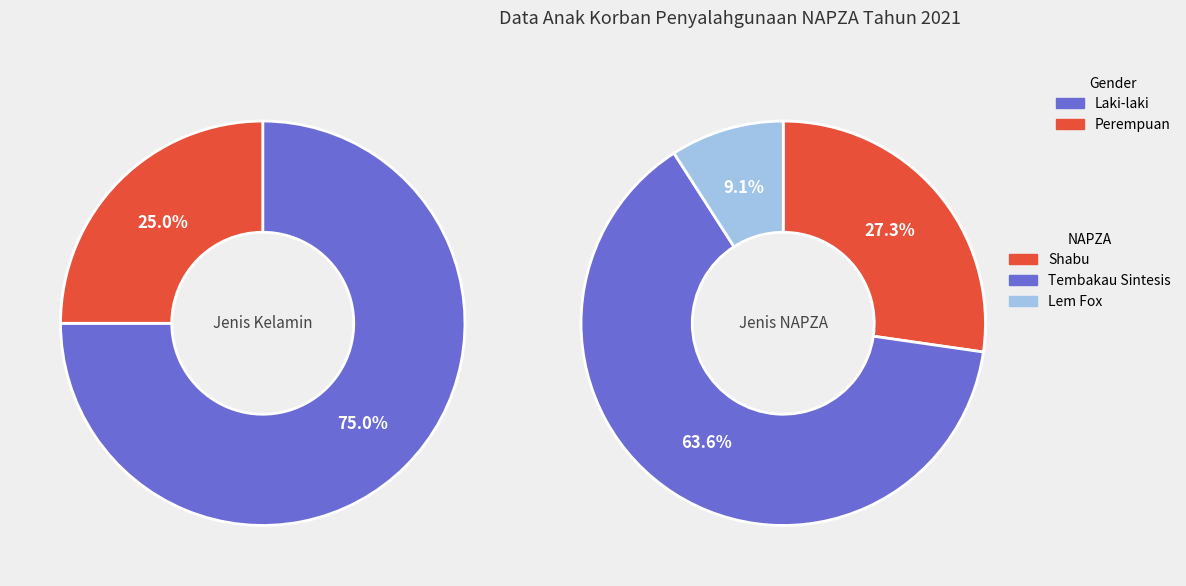

What percentage do Perempuan and Laki-laki together represent?

100.0%